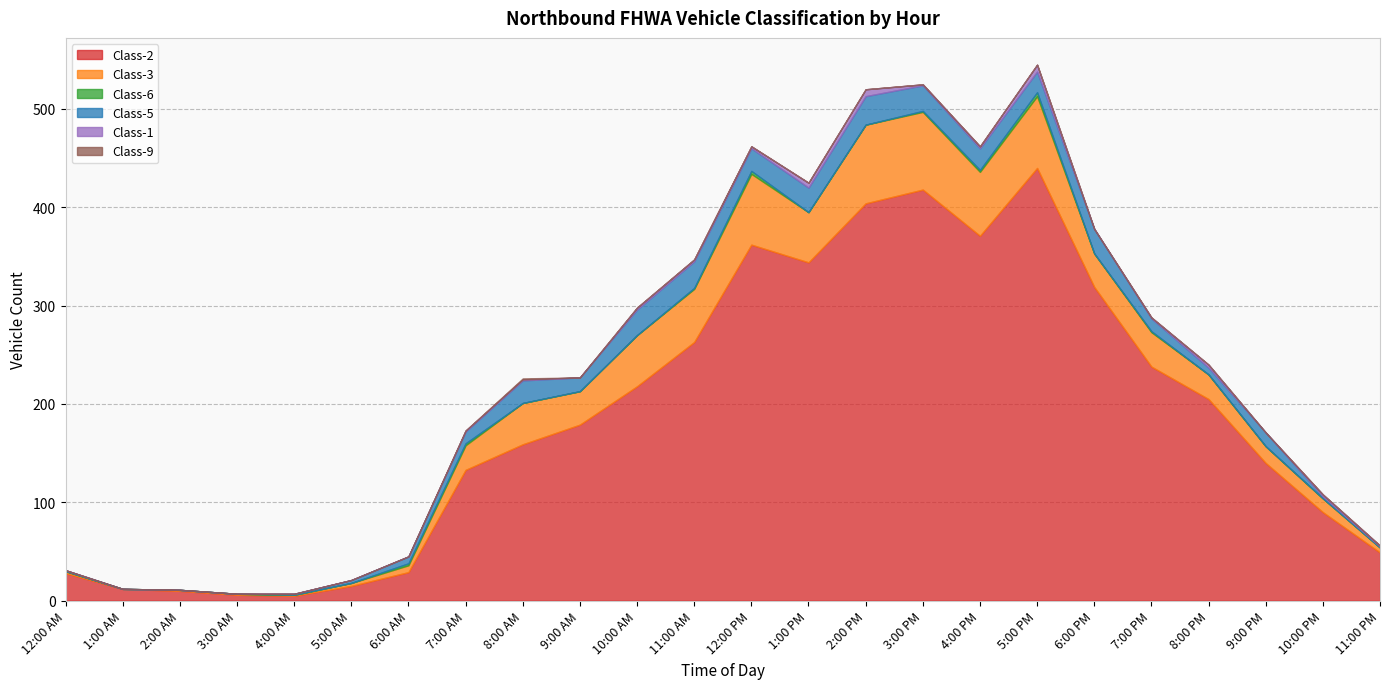

Which series has the largest total across all categories?

Class-2